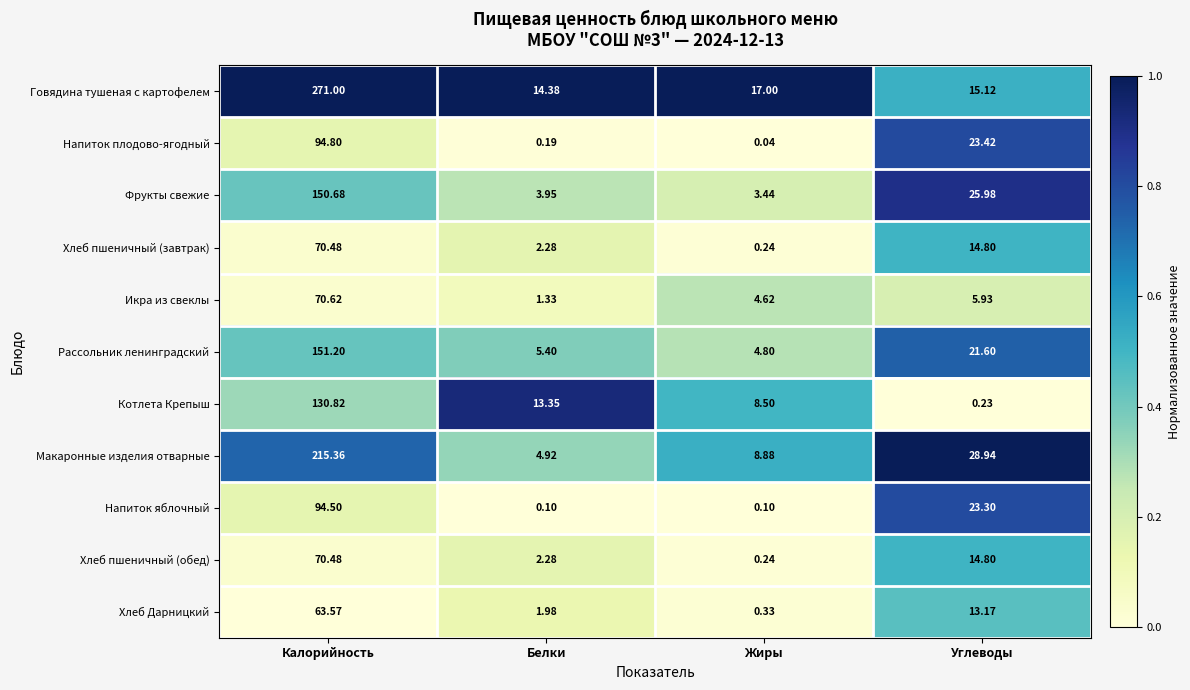

Rank the categories by Говядина тушеная с картофелем value from highest to lowest.

Калорийность, Жиры, Углеводы, Белки